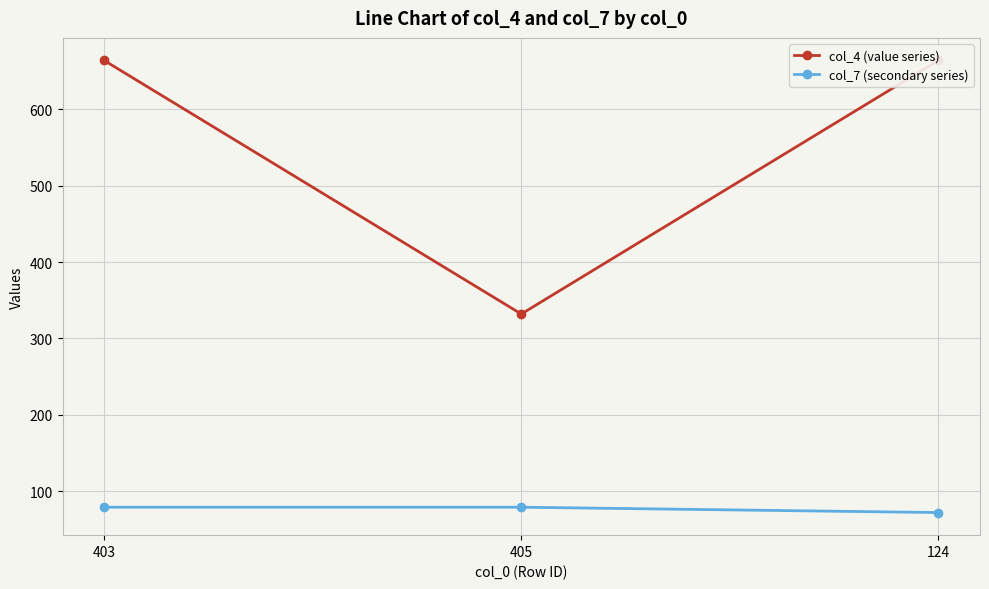

Reading right to left, list all the values displayed in this chart.

col_4 (value series): 664	332	664
col_7 (secondary series): 72	79	79